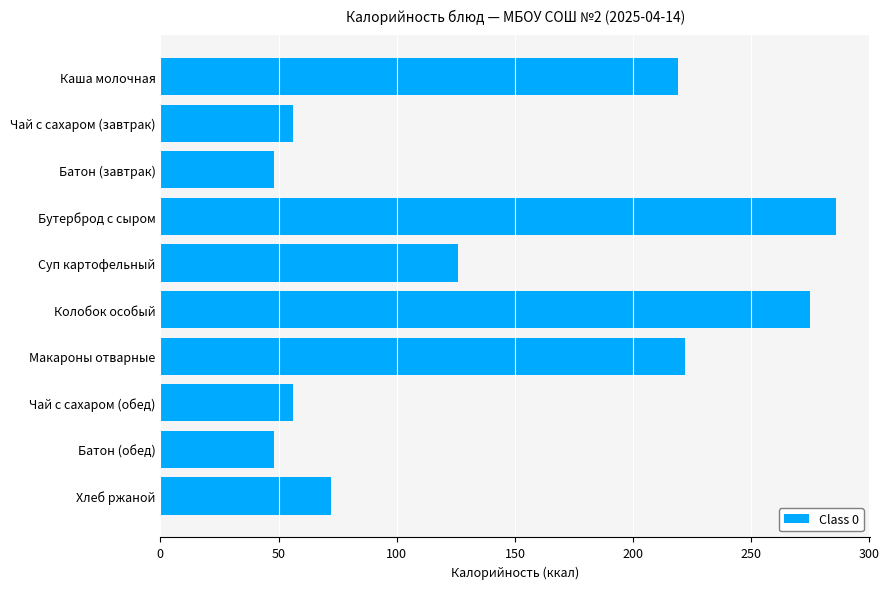

Between Батон (обед) and Чай с сахаром (завтрак), which is larger?

Чай с сахаром (завтрак)